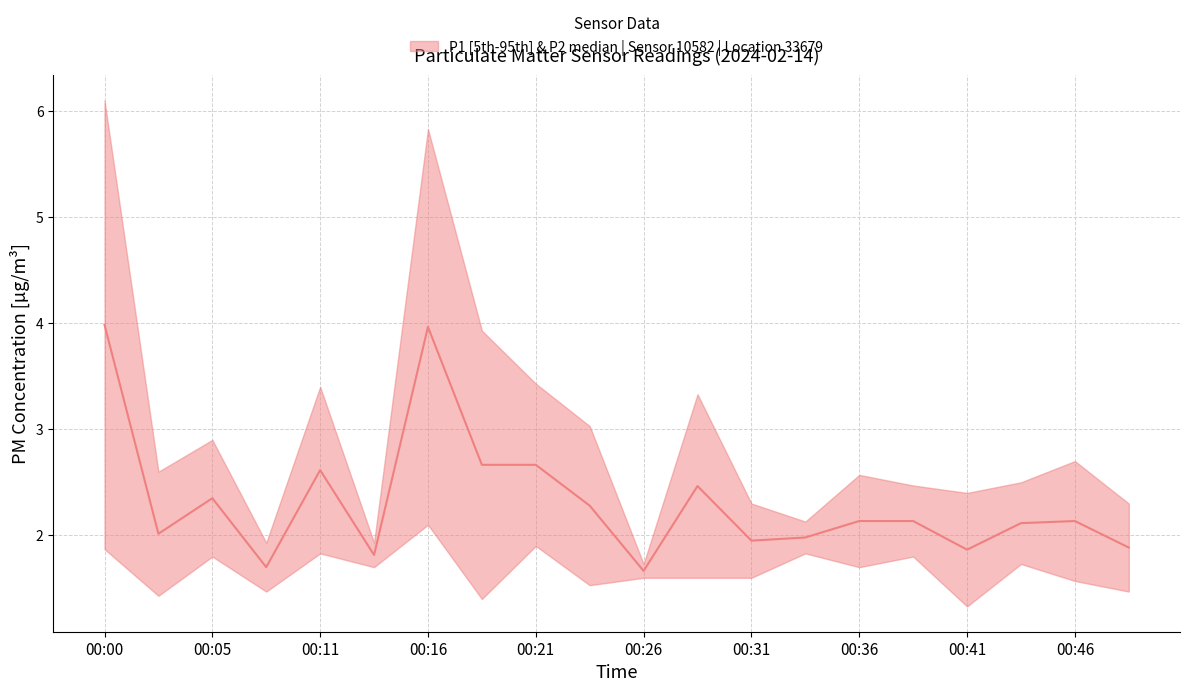

What is the maximum value shown in the chart?

4.0